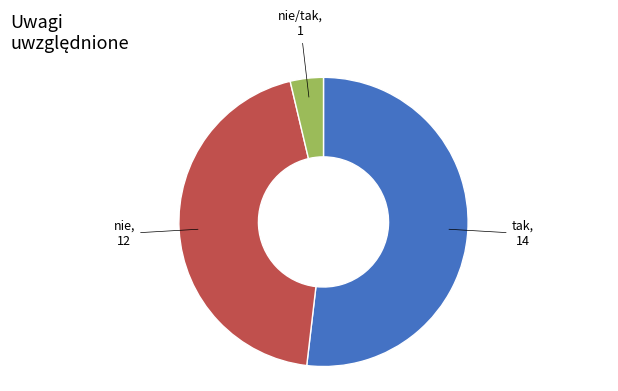

Is there any slice that represents more than half of the pie?

Yes